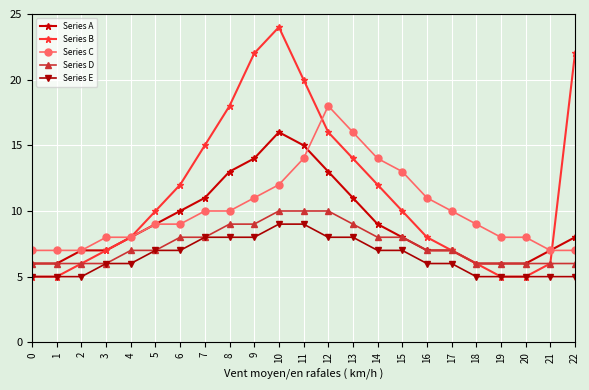

What value does the Series C series have at 19?

8